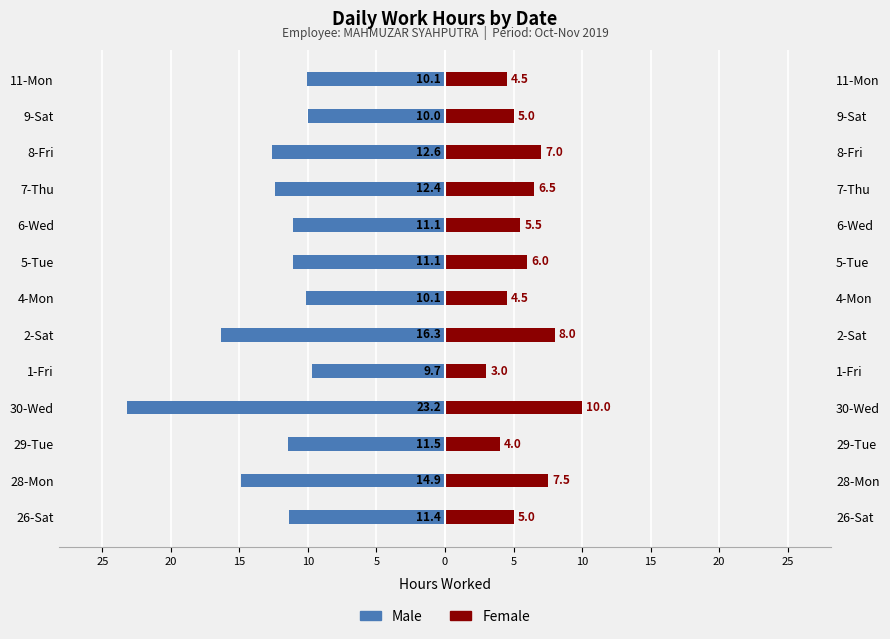

Reading left to right, what are all the values shown in this chart?

Male: -11.4	-14.9	-11.5	-23.2	-9.7	-16.3	-10.1	-11.1	-11.1	-12.4	-12.6	-10.0	-10.1
Female: 5.0	7.5	4.0	10.0	3.0	8.0	4.5	6.0	5.5	6.5	7.0	5.0	4.5